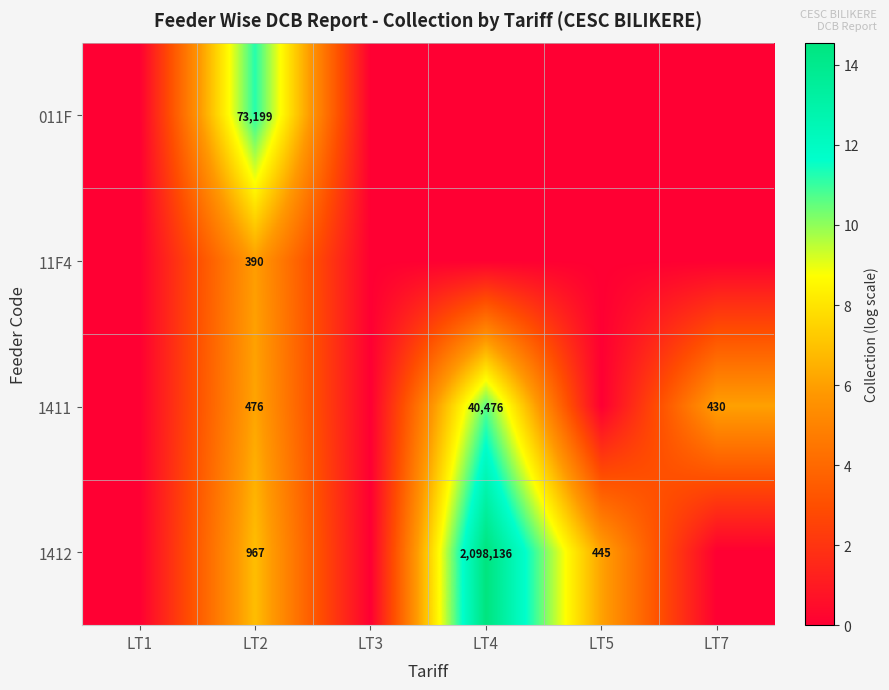

What is the maximum value shown in the chart?

14.6